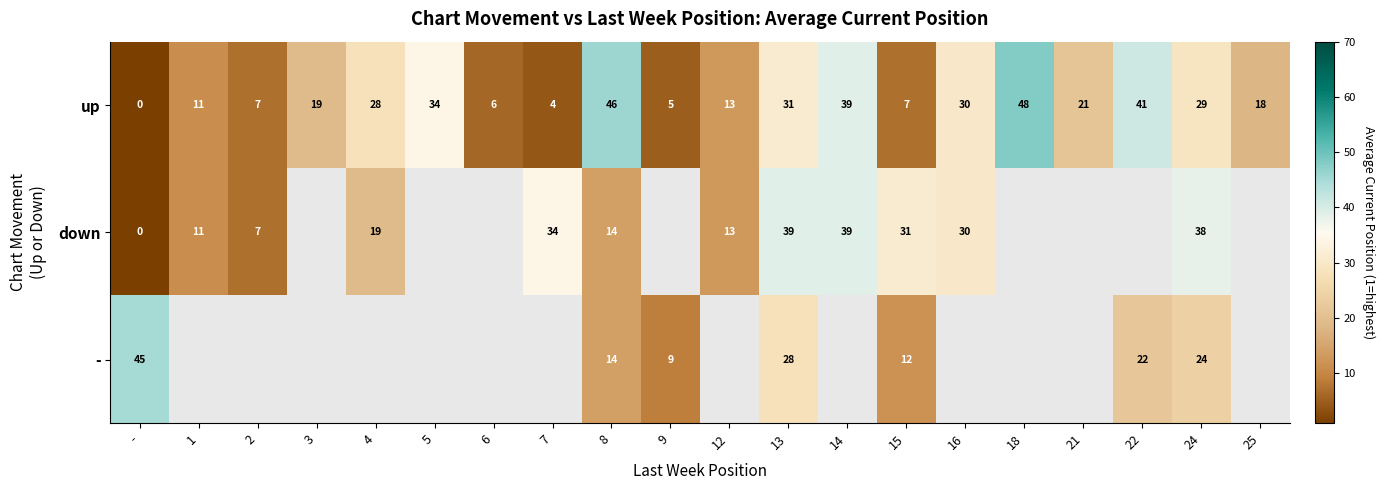

Between - and 13, which series saw the biggest shift?

down